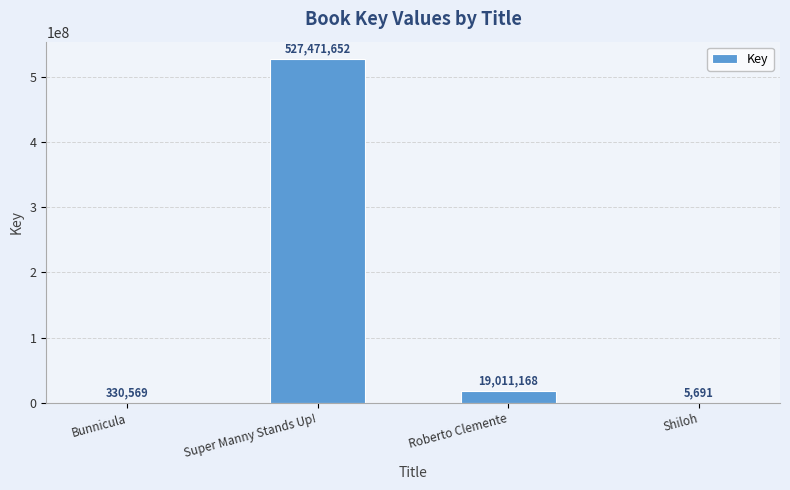

At which category does the chart reach its peak across all series?

Super Manny Stands Up!